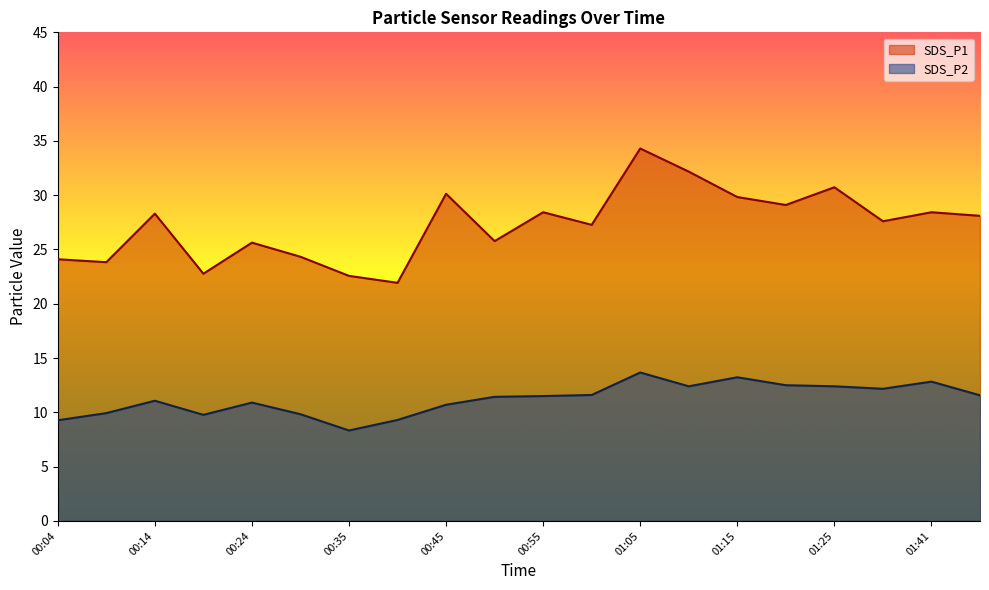

At which label is SDS_P1 closest to 28?

01:47